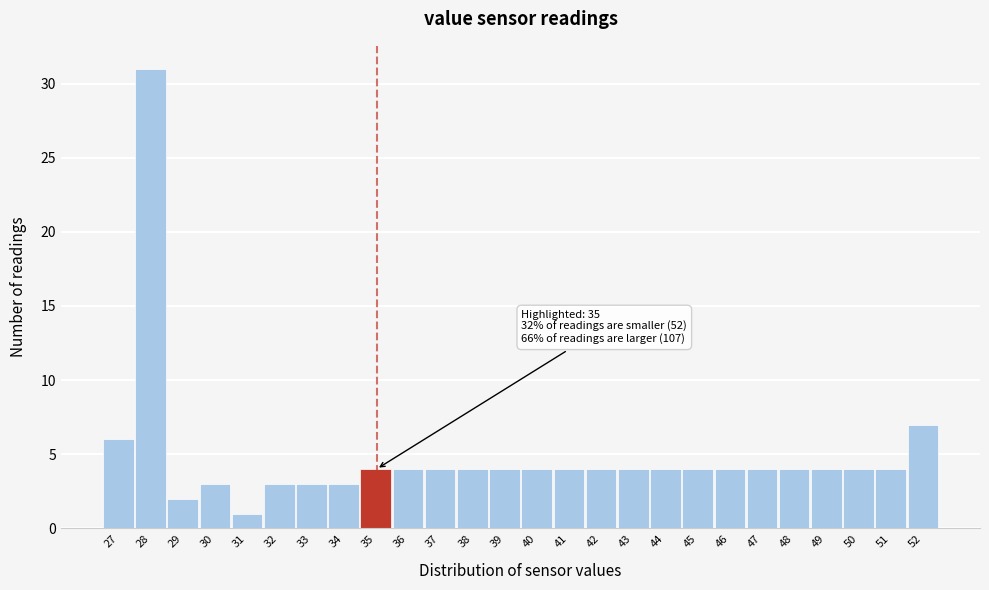

Reading left to right, extract all data points from this chart.

6	31	2	3	1	3	3	3	4	4	4	4	4	4	4	4	4	4	4	4	4	4	4	4	4	7